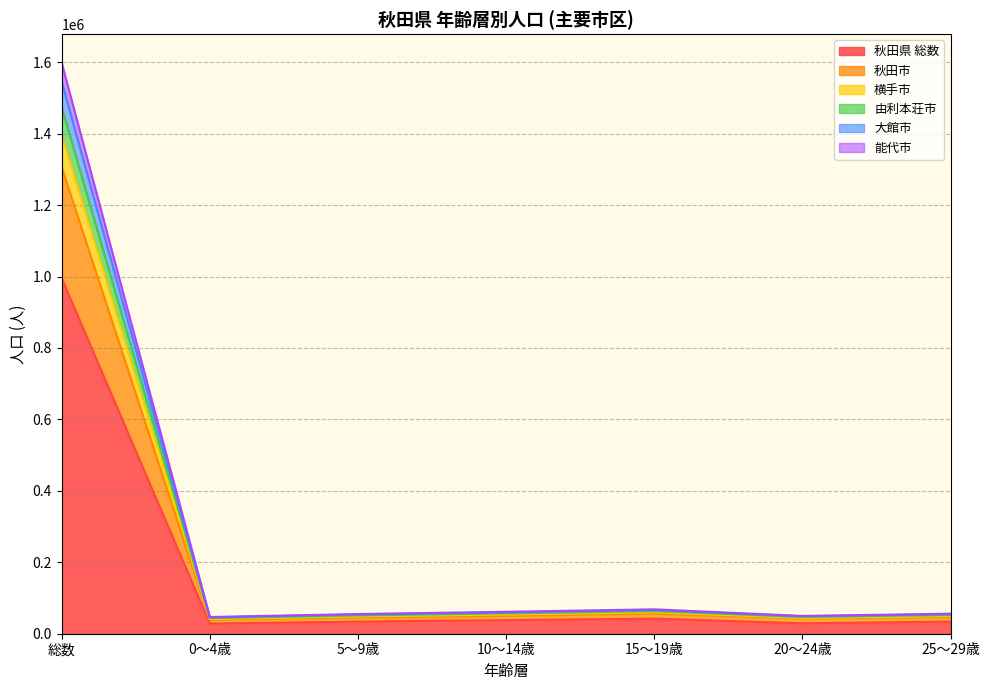

What is the approximate value of 秋田県 総数 at 総数?

995374